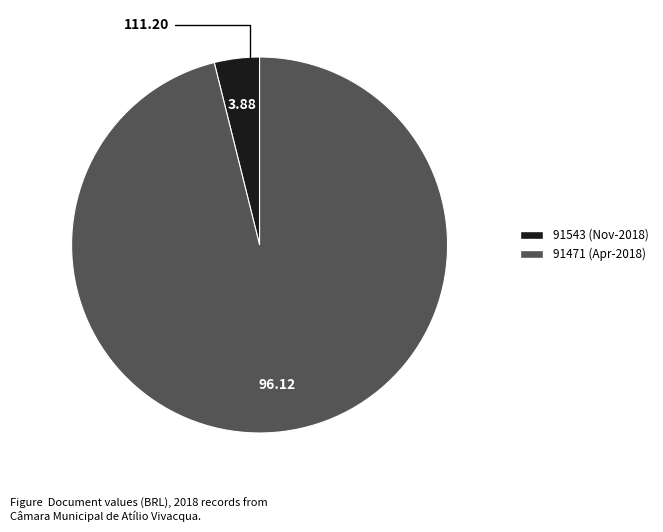

What is the largest slice in the pie chart?

91471